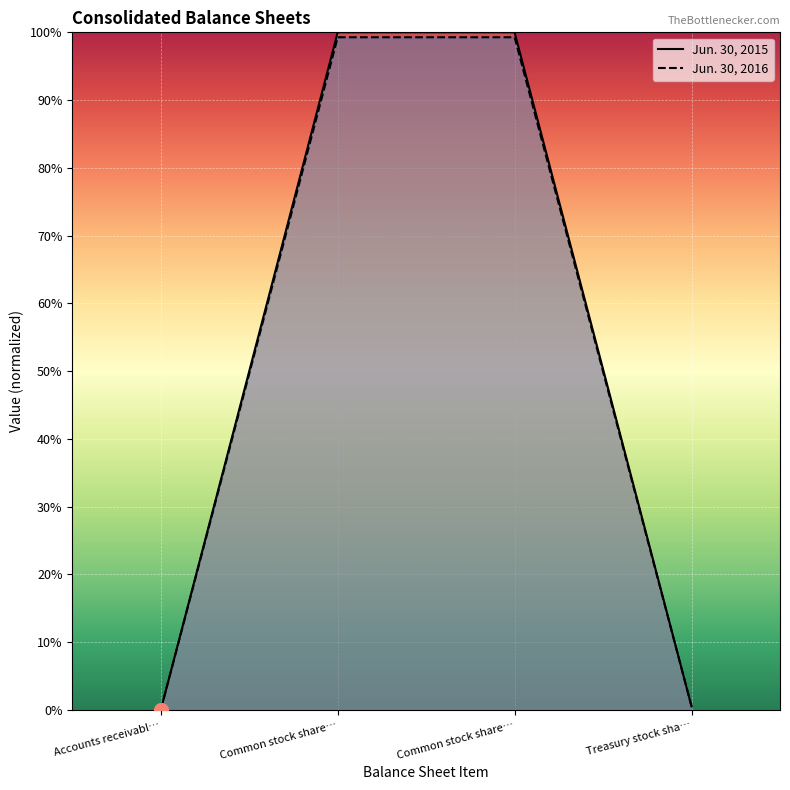

What is the maximum value for Jun. 30, 2016?

99.3